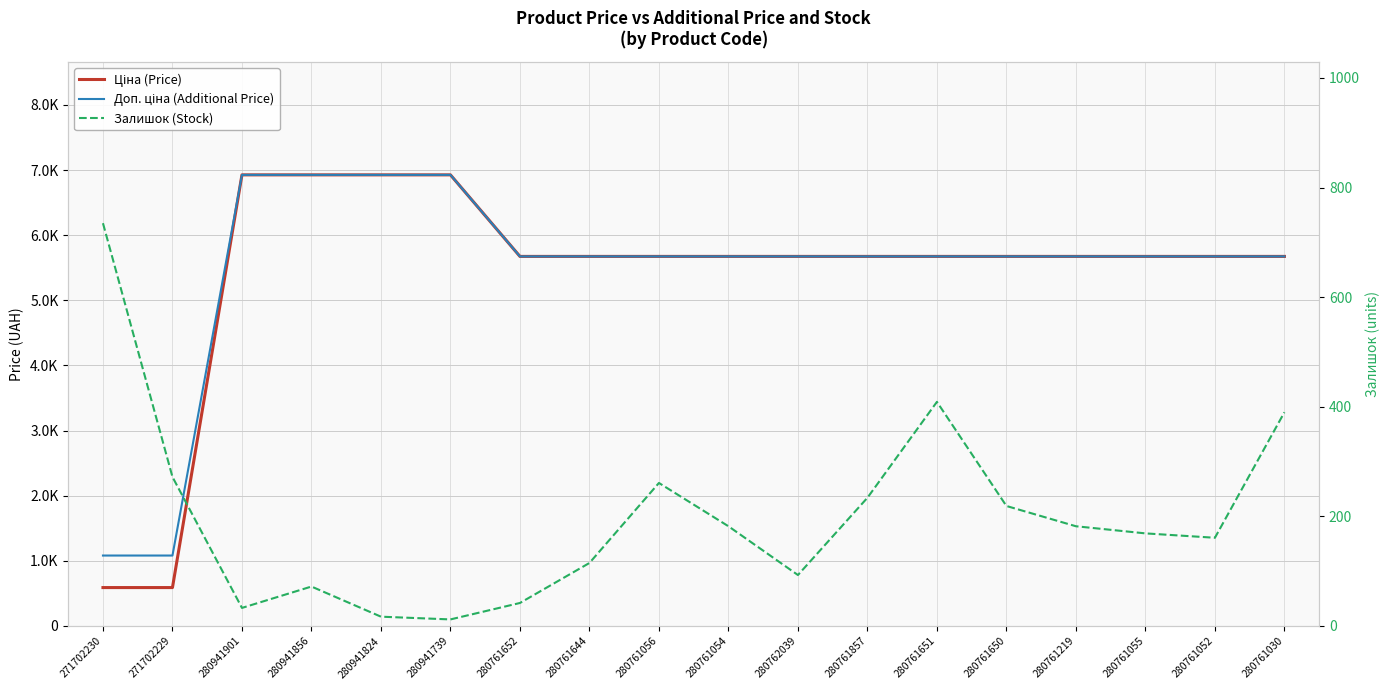

True or false: Доп. ціна (Additional Price) and Залишок (Stock) intersect in this chart.

False